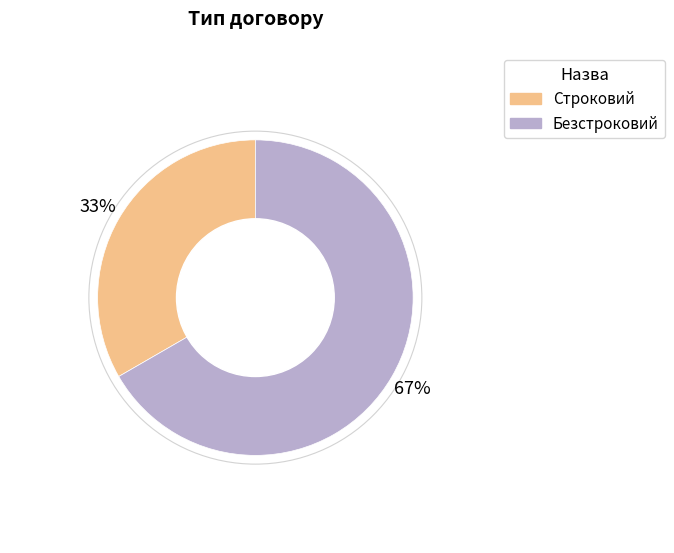

Do Безстроковий and Строковий together represent more than half of the pie?

Yes